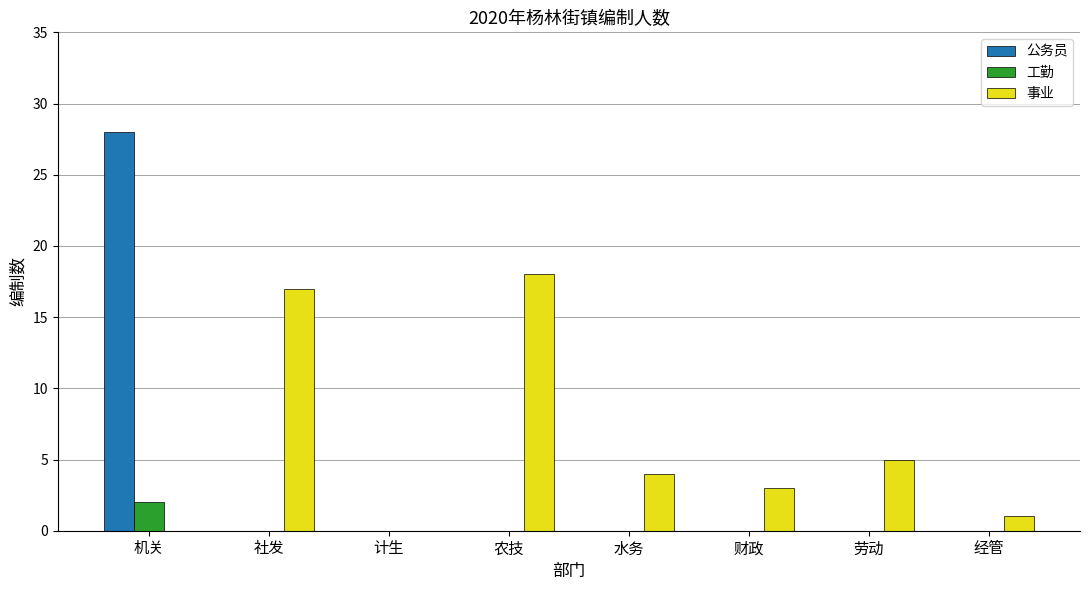

At which category is the sum across all series the highest?

机关